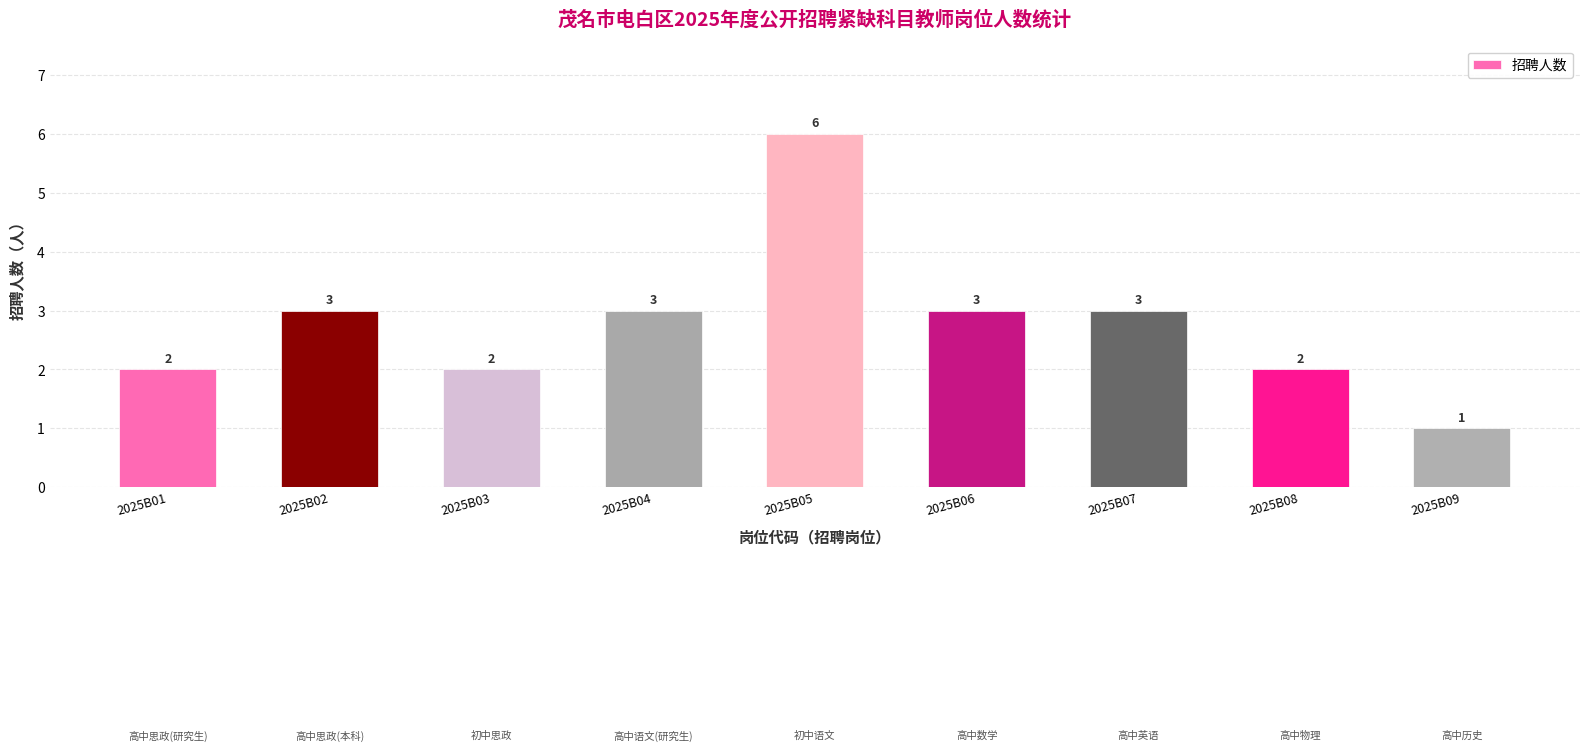

What is the ratio of the value at 2025B07 to the value at 2025B03?

1.5